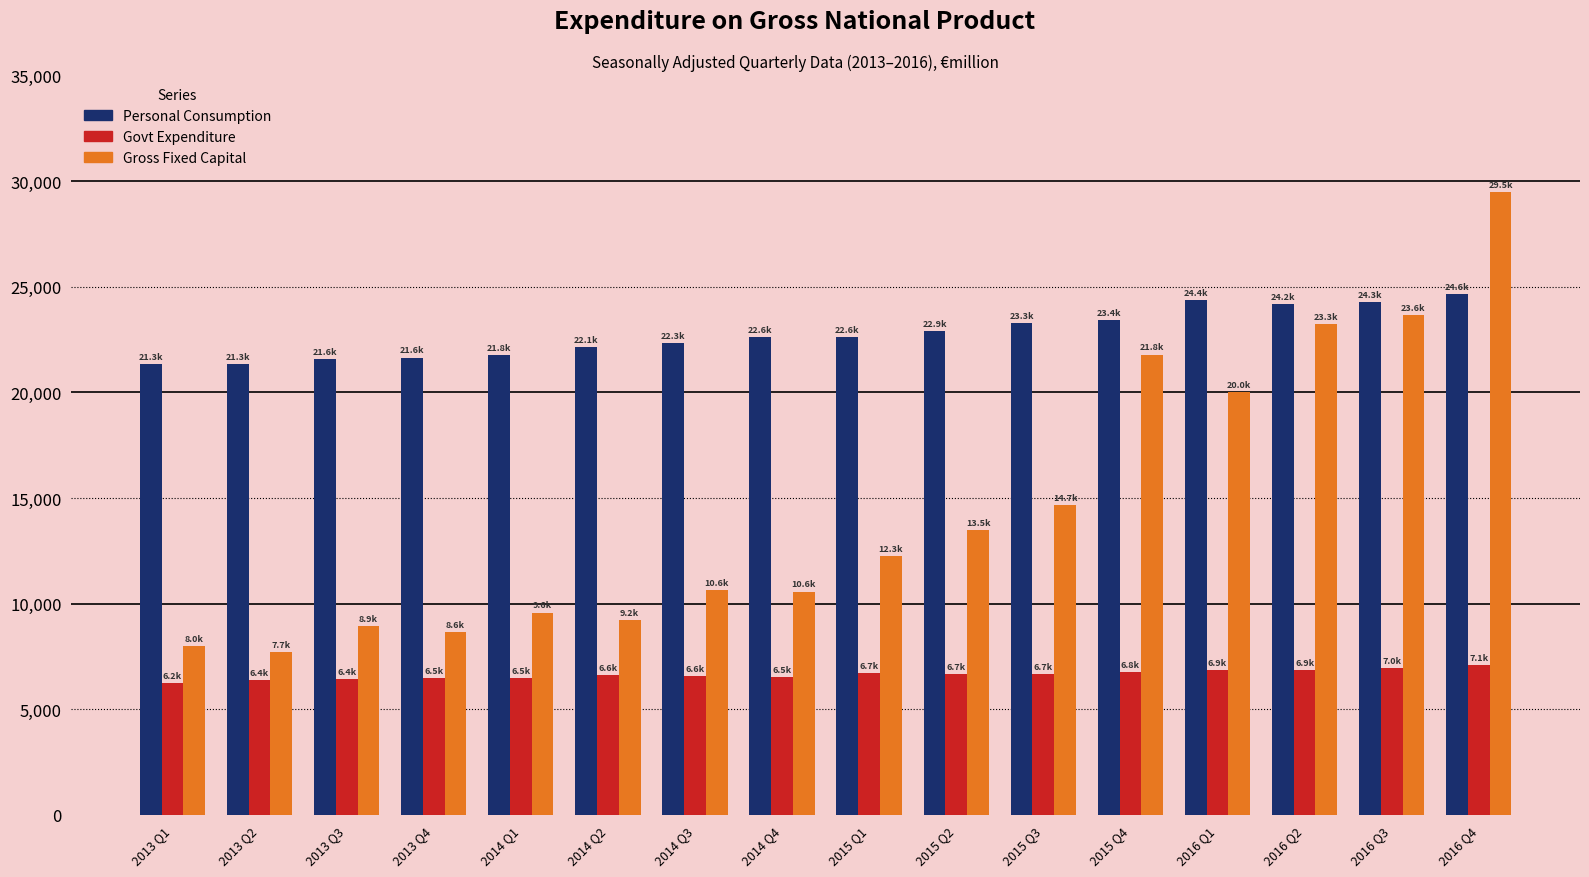

Rank the series by their maximum value, from lowest to highest.

Govt Expenditure, Personal Consumption, Gross Fixed Capital